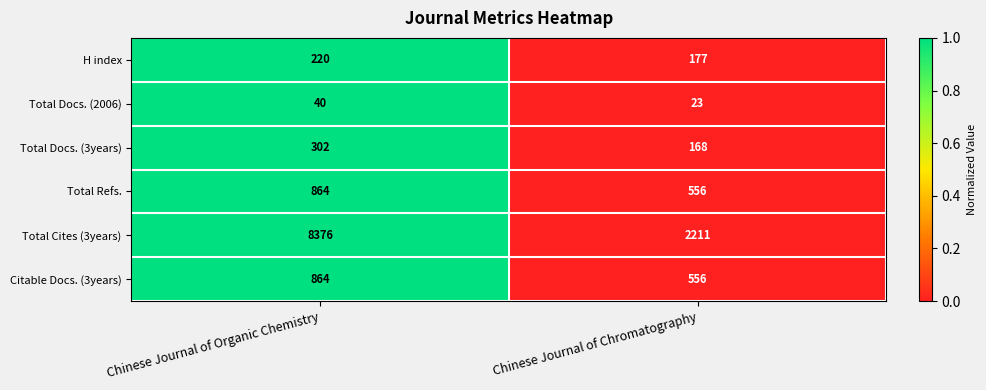

What is the maximum value shown in the chart?

8376